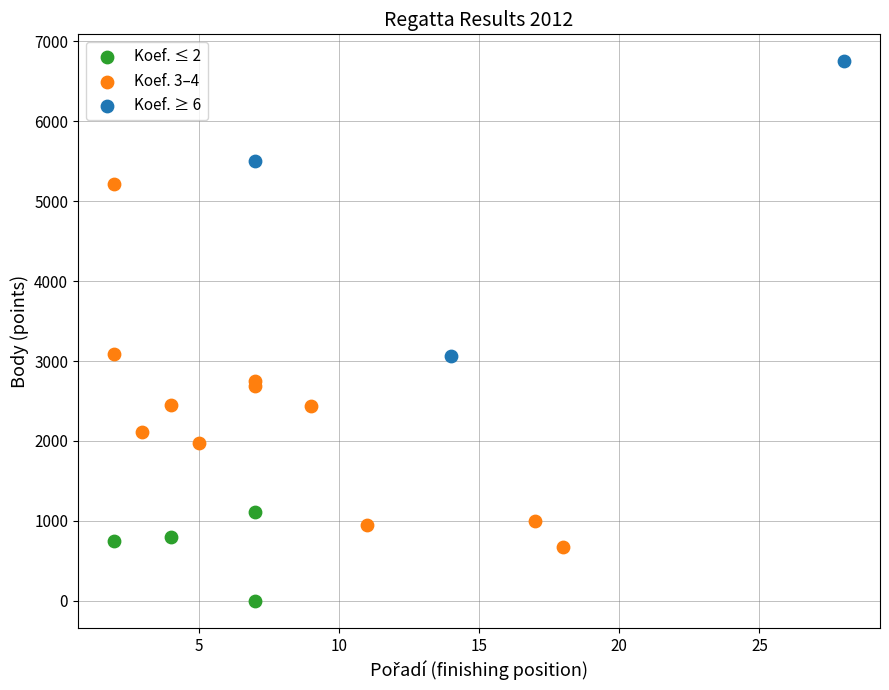

Which series has the largest Y range (max minus min)?

Koef. 3–4